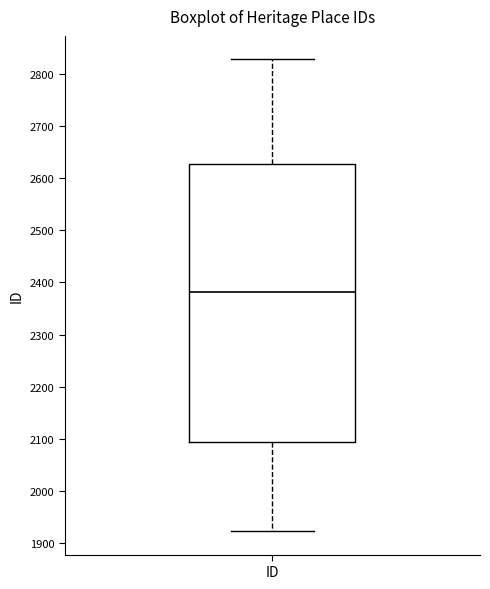

Where does the median line of the box for ID sit on the y-axis? The values are not printed on the chart, so give them approximately, as read against the axis.

2380